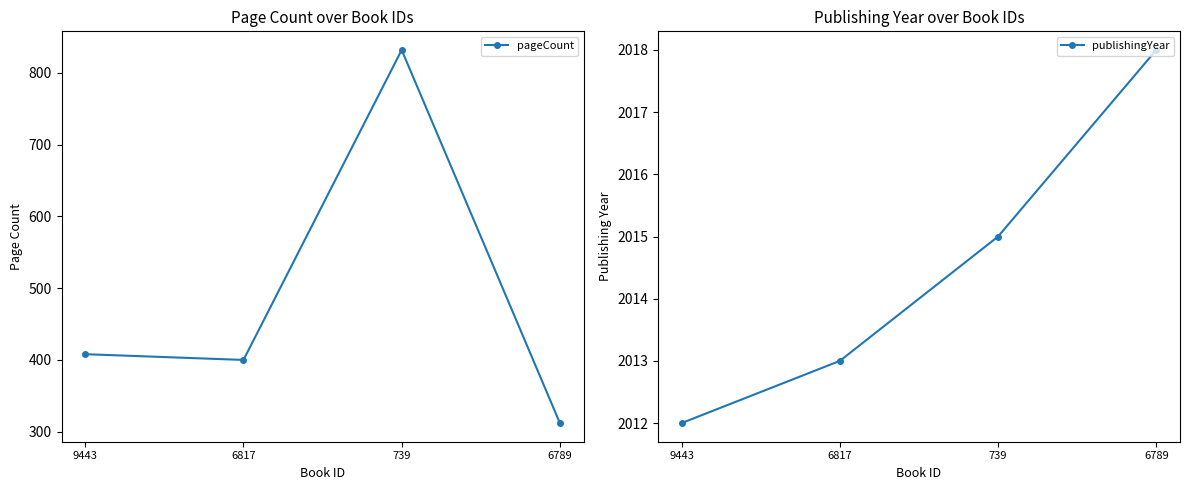

Which series has the widest spread of values?

pageCount